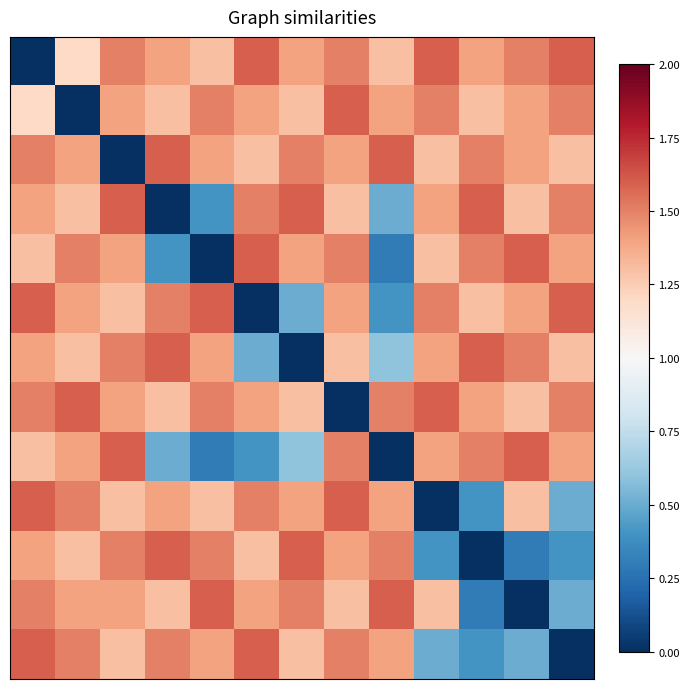

How many series are shown in this chart?

13